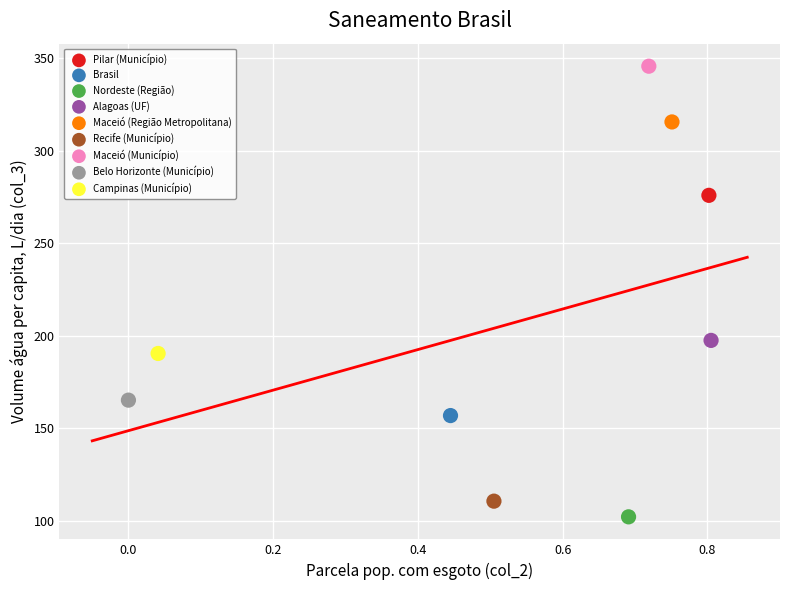

What are all the series names shown in the legend?

Pilar (Município), Brasil, Nordeste (Região), Alagoas (UF), Maceió (Região Metropolitana), Recife (Município), Maceió (Município), Belo Horizonte (Município), Campinas (Município)